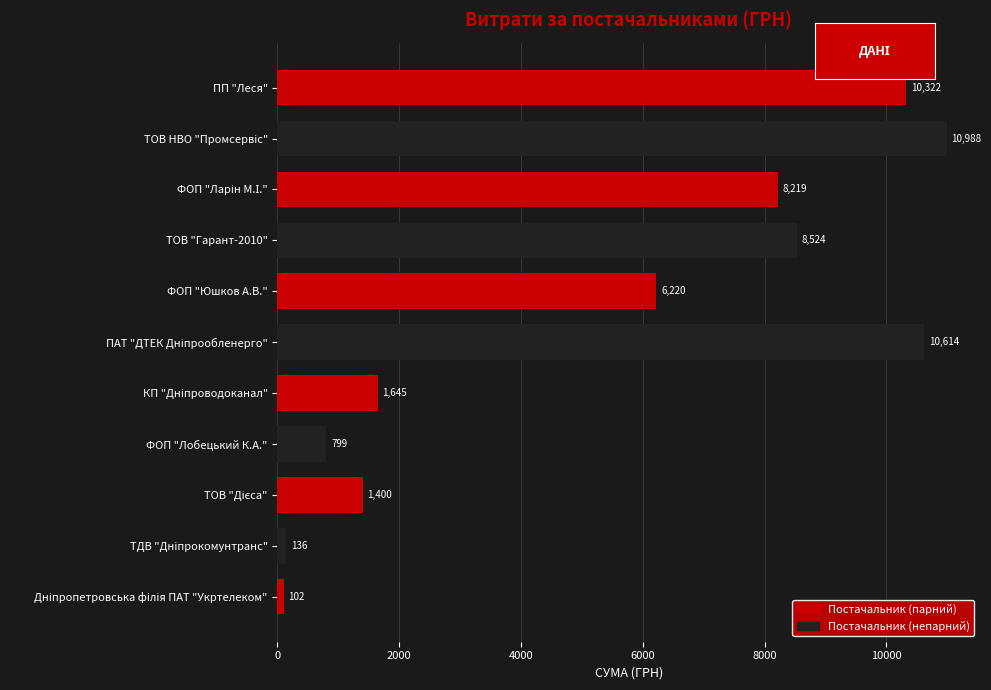

What is the minimum value shown in the chart?

102.0